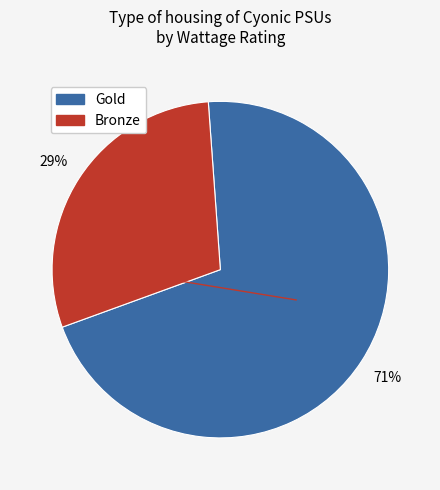

Approximately how many times larger is the value at Bronze compared to Gold?

0.4